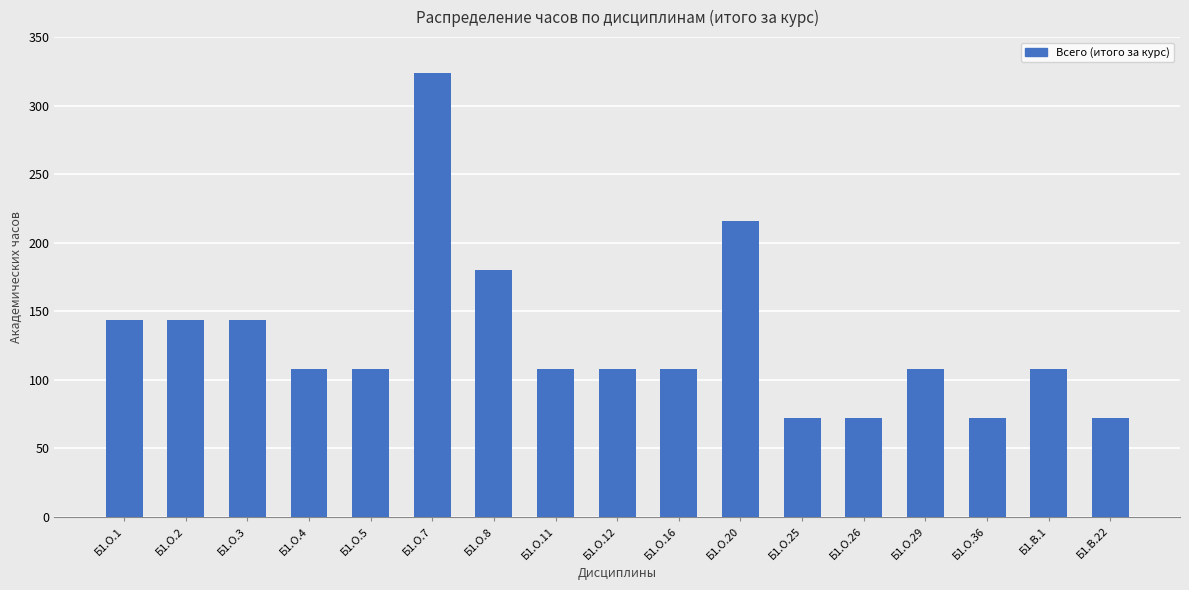

Read the value at Б1.О.36, to the nearest 10.

70